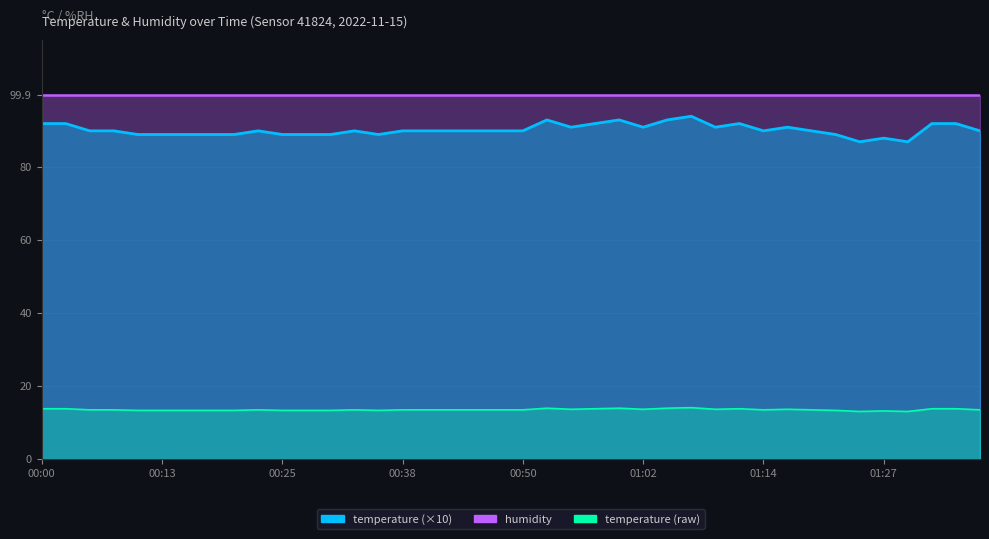

Does the chart display data point markers on the line(s)?

No